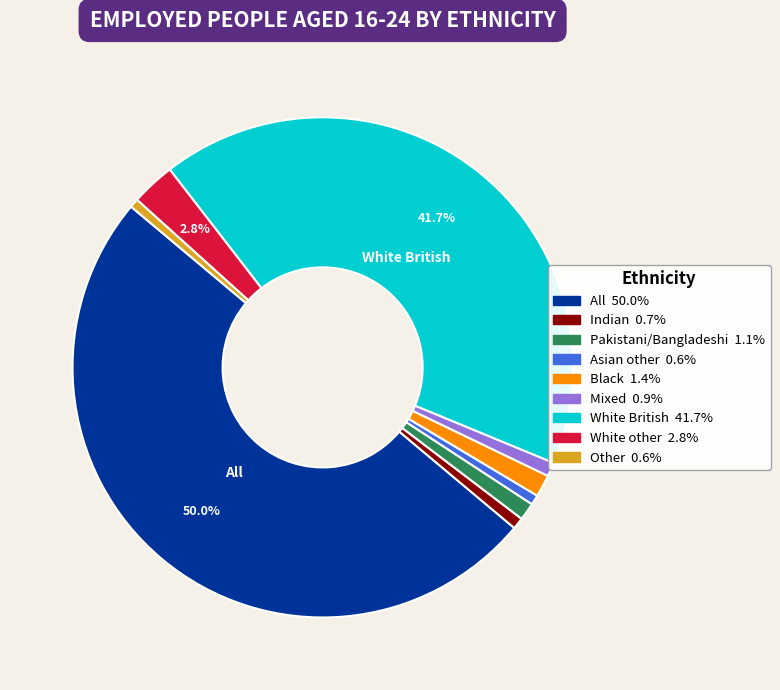

Combined, do Mixed and Other account for over 50%?

No